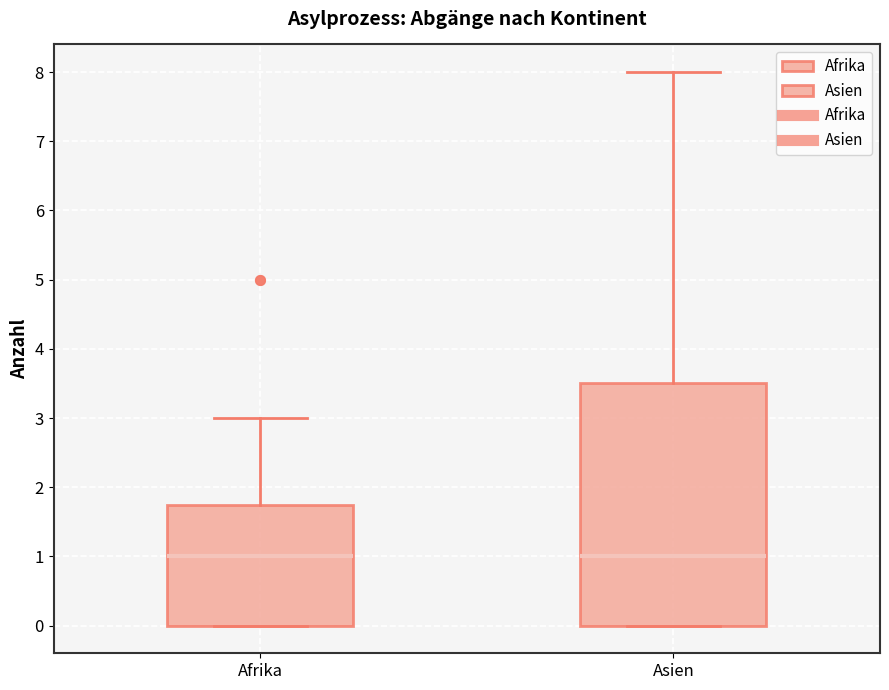

Reading left to right, read every box against the y-axis: the position of its median line, the range the box covers, and the ends of its whiskers. The values are not printed on the chart, so give them approximately, as read against the axis.

Afrika: median 1.0, box 0.0 to 1.8, whiskers 0.0 to 3.0
Asien: median 1.0, box 0.0 to 3.5, whiskers 0.0 to 8.0